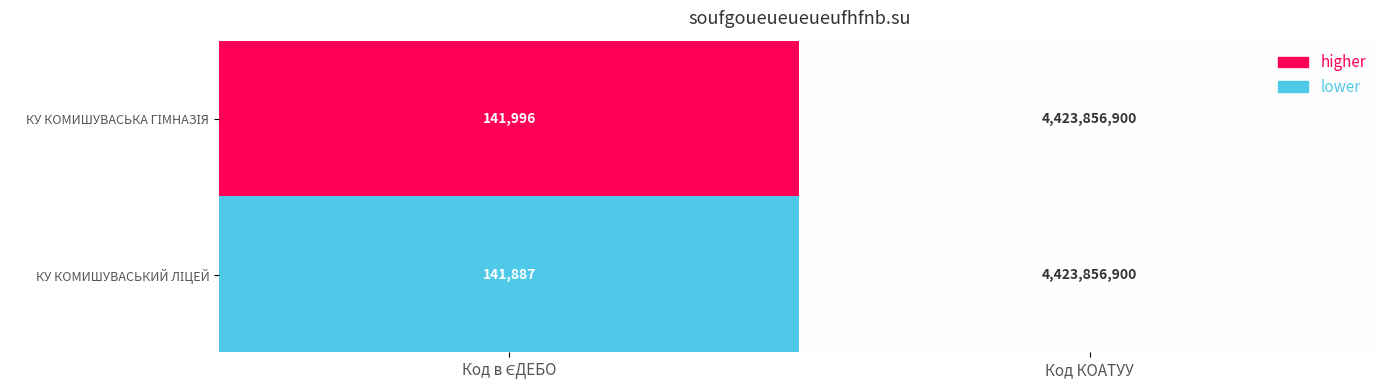

What is the total value across all series at Код КОАТУУ?

8847713800